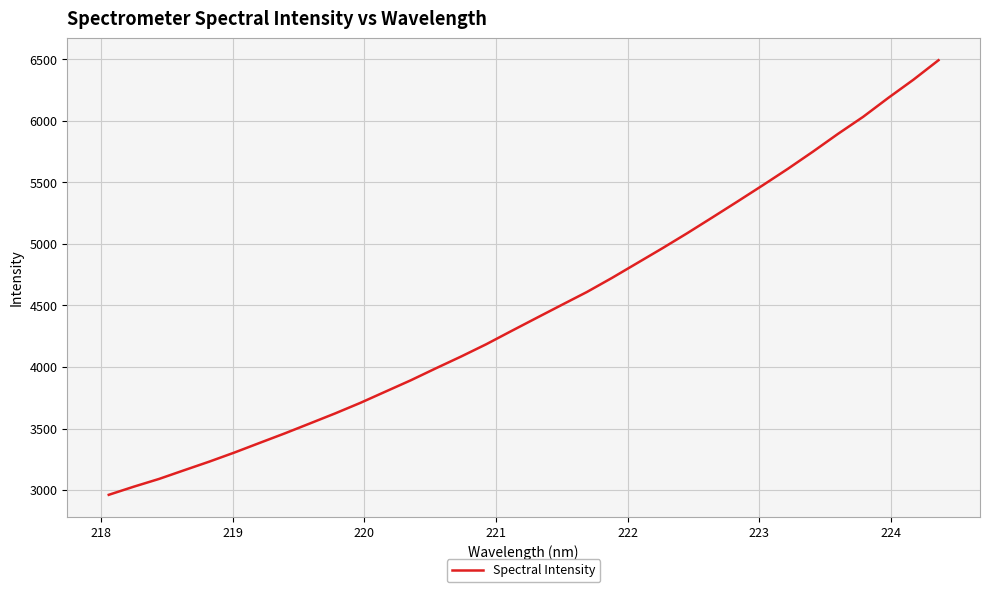

How many values are below 4398?

17